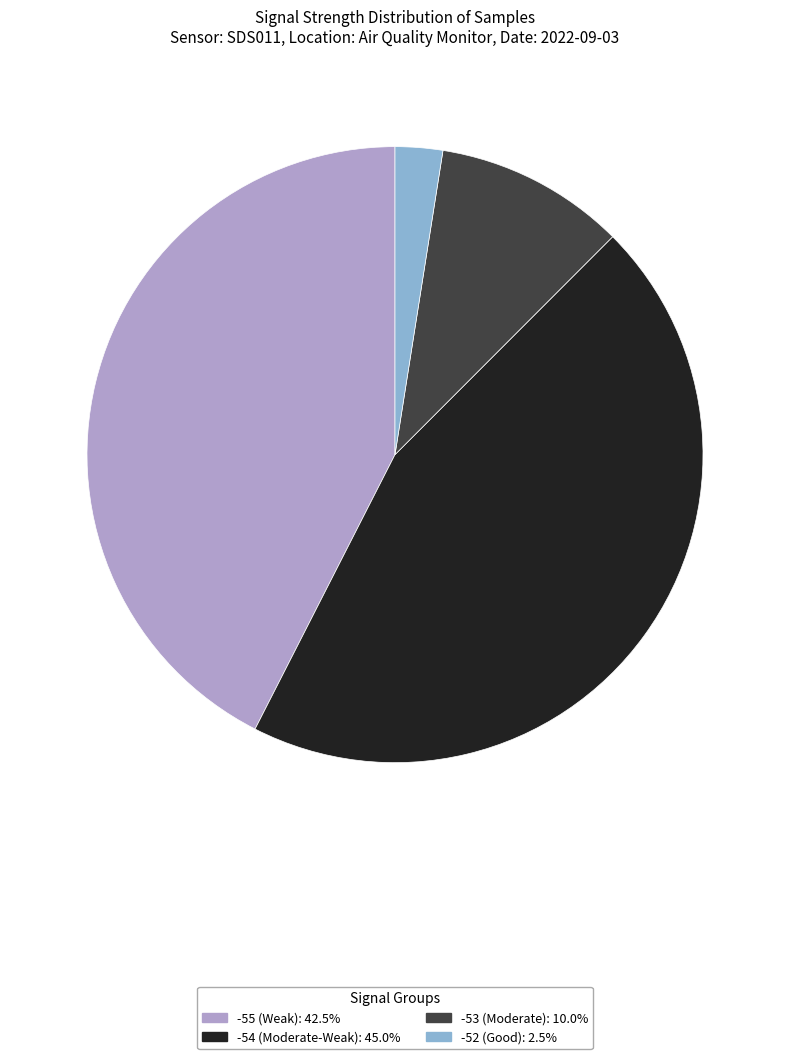

Is the sum of -53 (Moderate): 10.0% and -52 (Good): 2.5% greater than half?

No